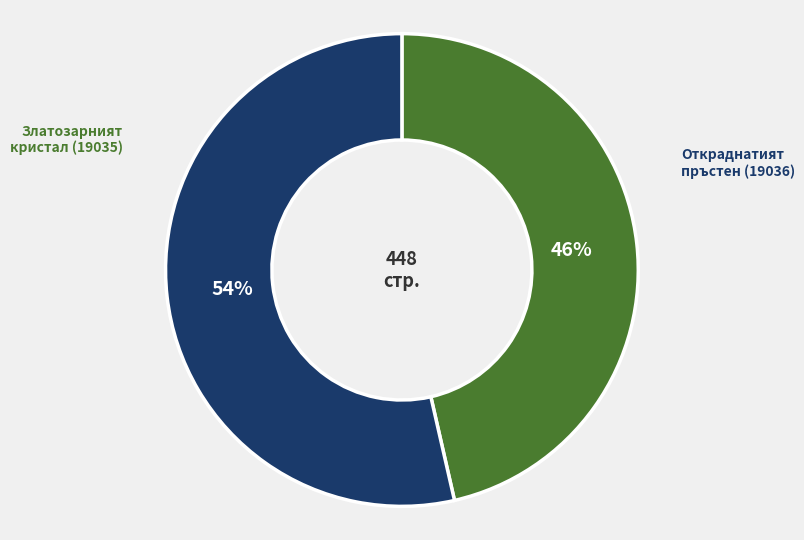

To the nearest percent, what is the difference between the Откраднатият пръстен (19036) and Златозарният кристал (19035) slice percentages?

7%